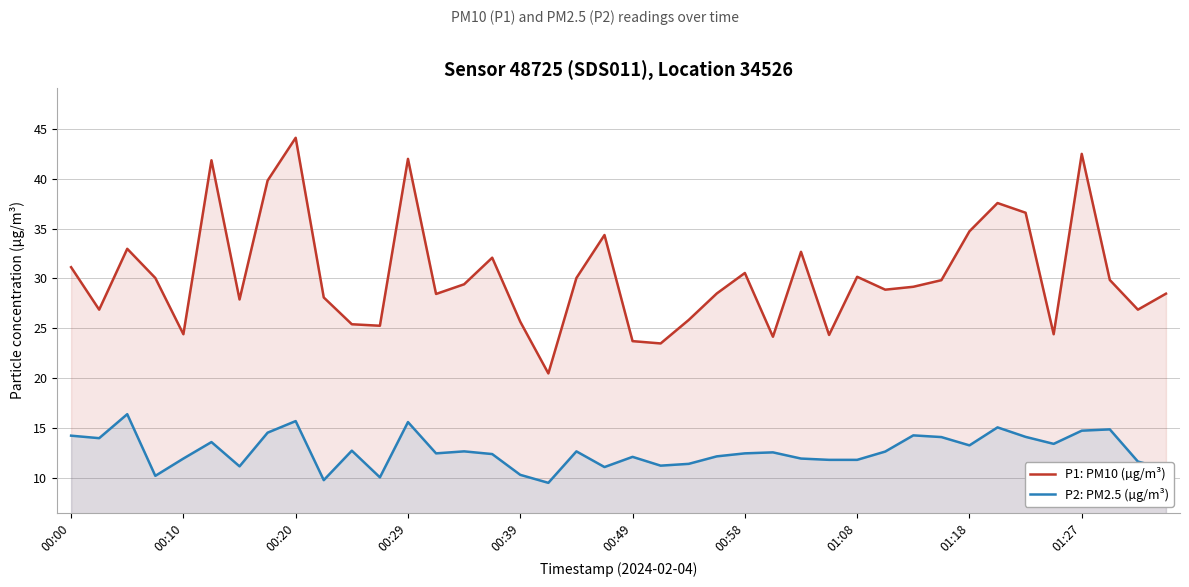

Reading left to right, list all the values displayed in this chart.

P1: PM10 (µg/m³): 31.1	26.9	33.0	30.1	24.4	41.8	27.9	39.8	44.1	28.1	25.4	25.3	42.0	28.4	29.4	32.1	25.7	20.5	30.1	34.4	23.7	23.5	25.9	28.5	30.6	24.2	32.7	24.4	30.2	28.9	29.2	29.8	34.7	37.5	36.6	24.4	42.5	29.9	26.9	28.5
P2: PM2.5 (µg/m³): 14.3	14.0	16.4	10.2	12.0	13.6	11.2	14.6	15.7	9.8	12.8	10.1	15.6	12.5	12.7	12.4	10.3	9.6	12.7	11.1	12.2	11.3	11.4	12.2	12.5	12.6	12.0	11.8	11.8	12.7	14.3	14.1	13.3	15.1	14.2	13.4	14.8	14.9	11.7	10.9